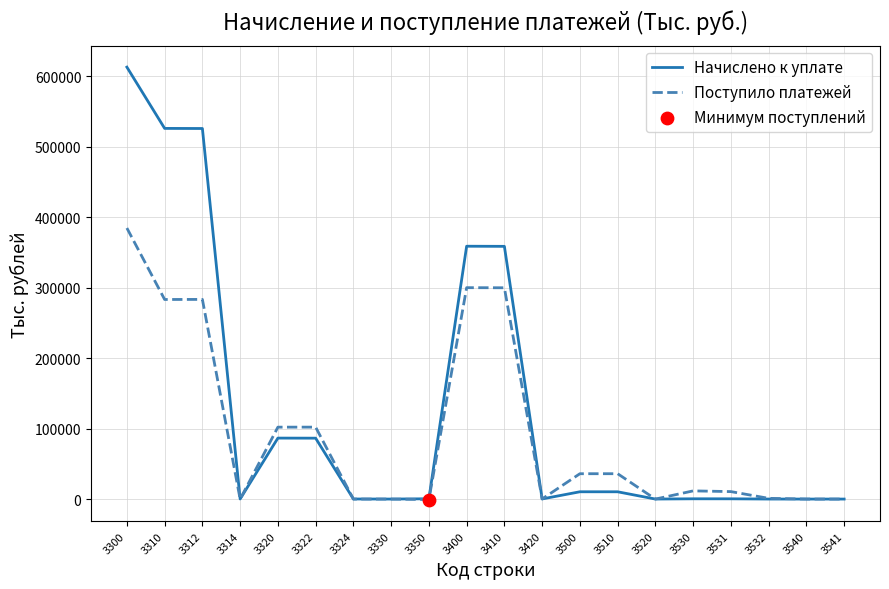

At which category is the sum across all series the highest?

3300